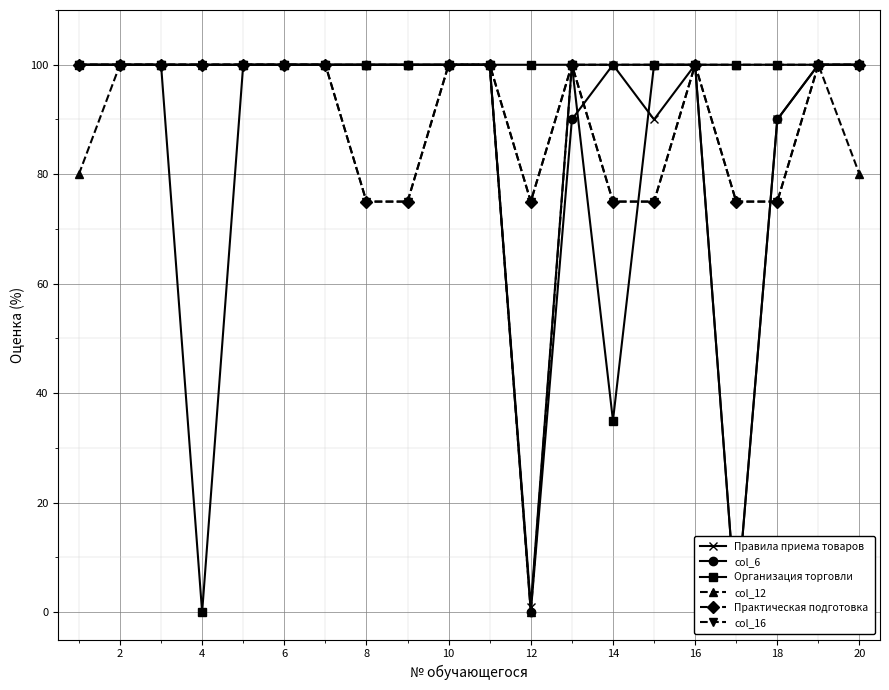

What is the average value of the col_6 series?

89